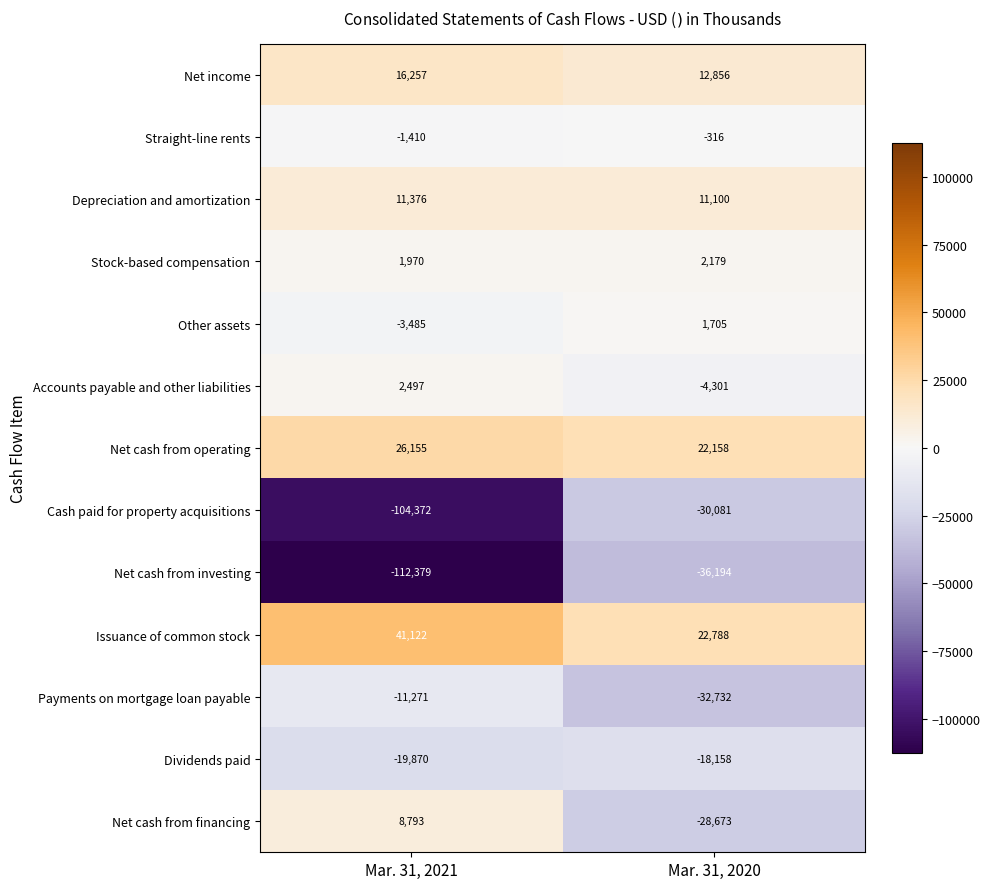

What value does the Issuance of common stock series have at Mar. 31, 2021?

41122